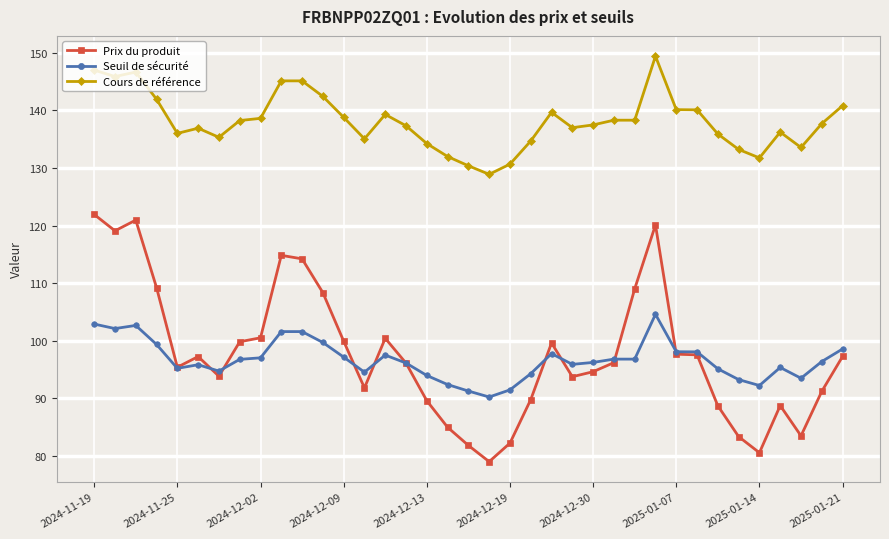

What is the lowest value of the Cours de référence series?

128.9